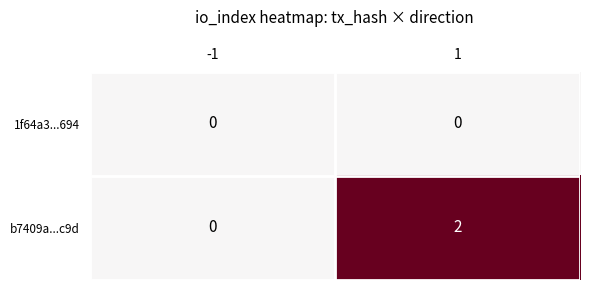

Which series has the widest spread of values?

b7409a...c9d